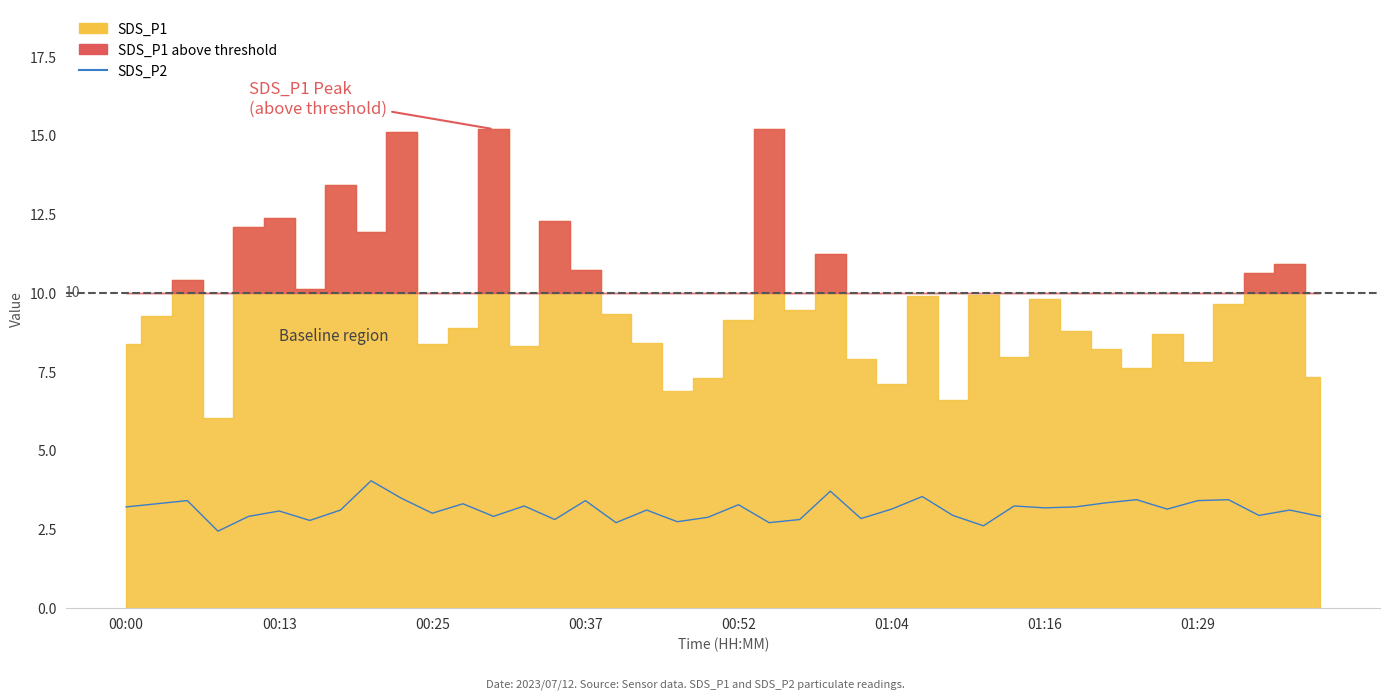

How many data points are less than 3?

15